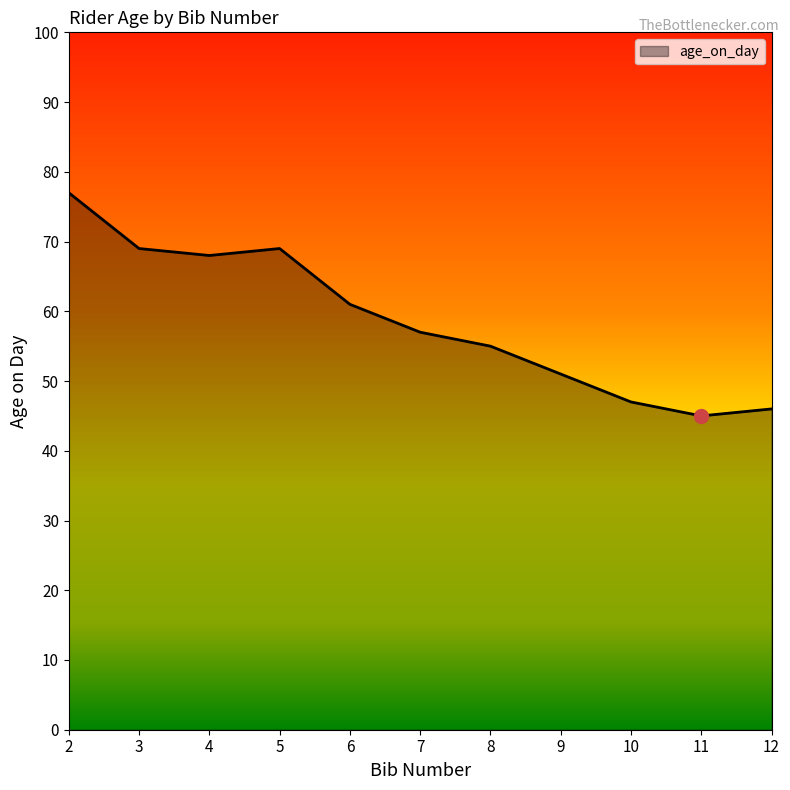

What is the minimum value shown in the chart?

45